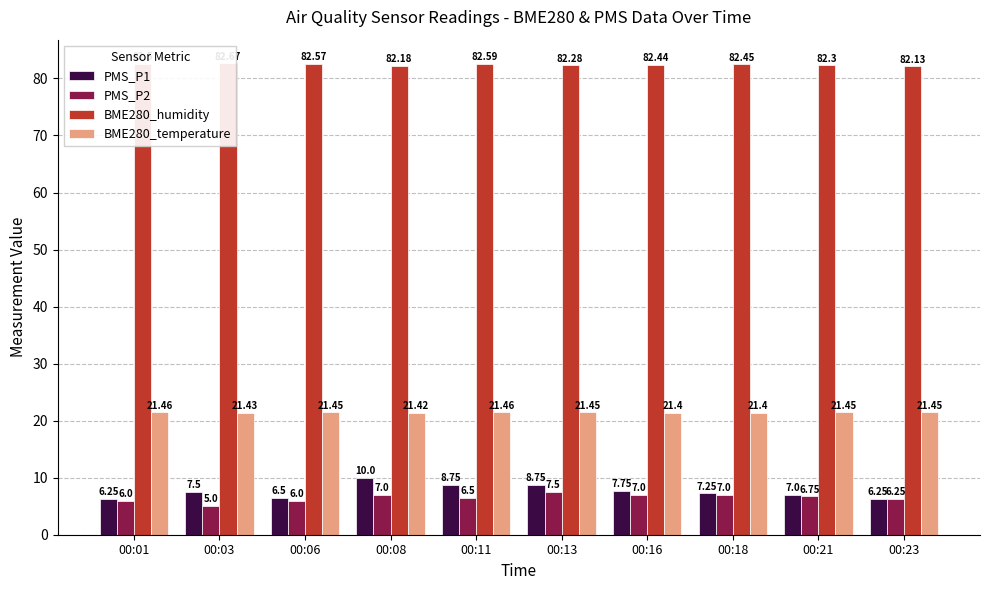

Which category has the lowest value in the PMS_P2 series?

00:03